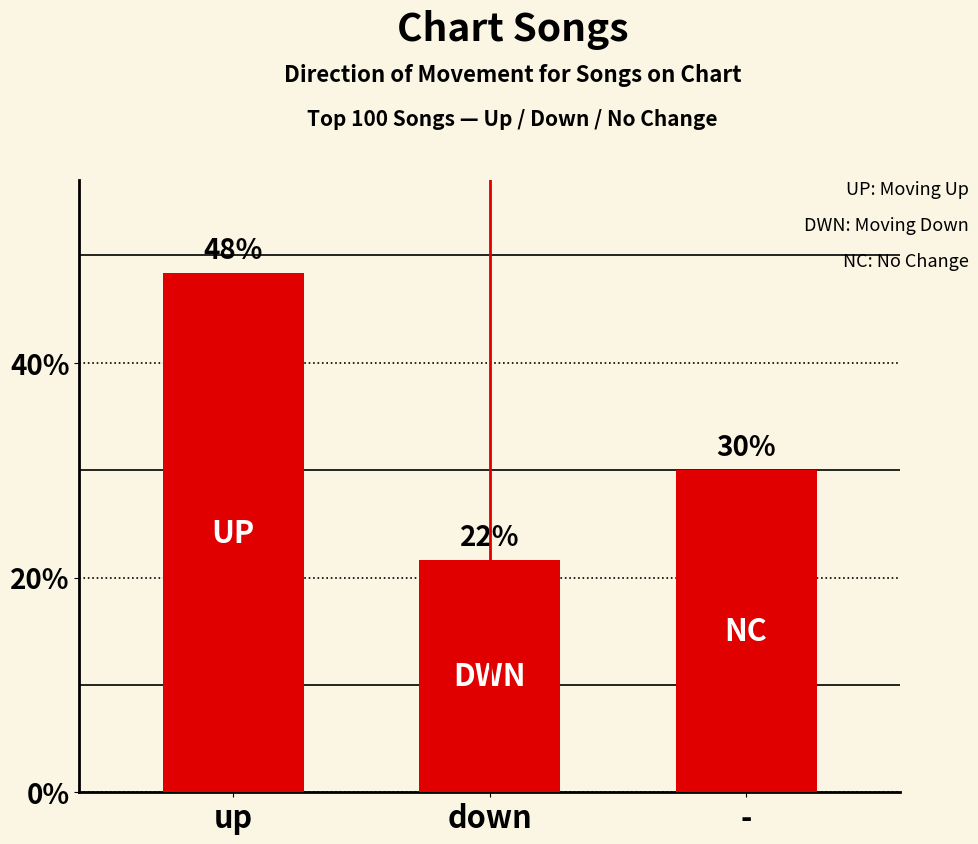

How many bars are there in total?

3